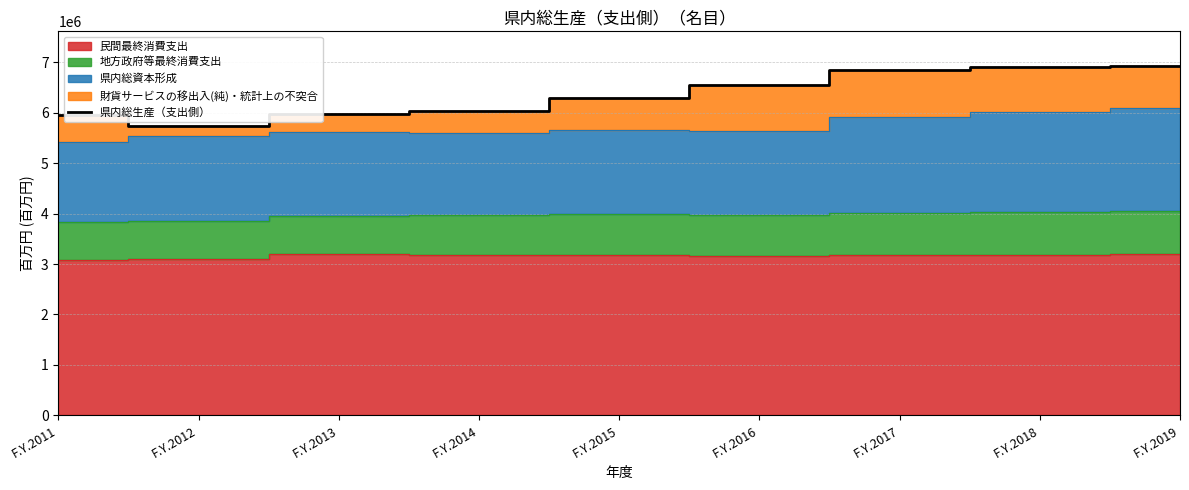

What is the minimum value for 県内総生産（支出側）?

5738361